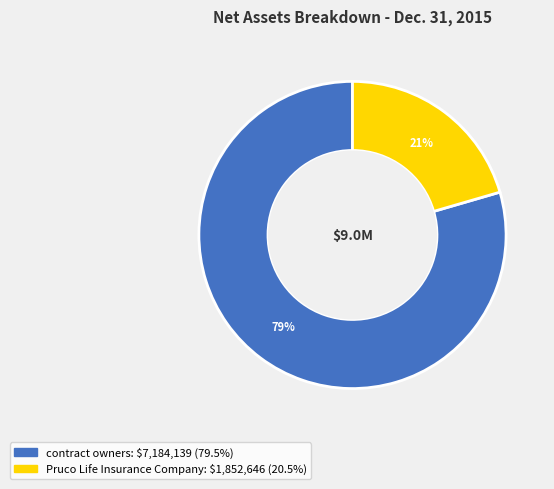

How many slices are in this pie chart?

2